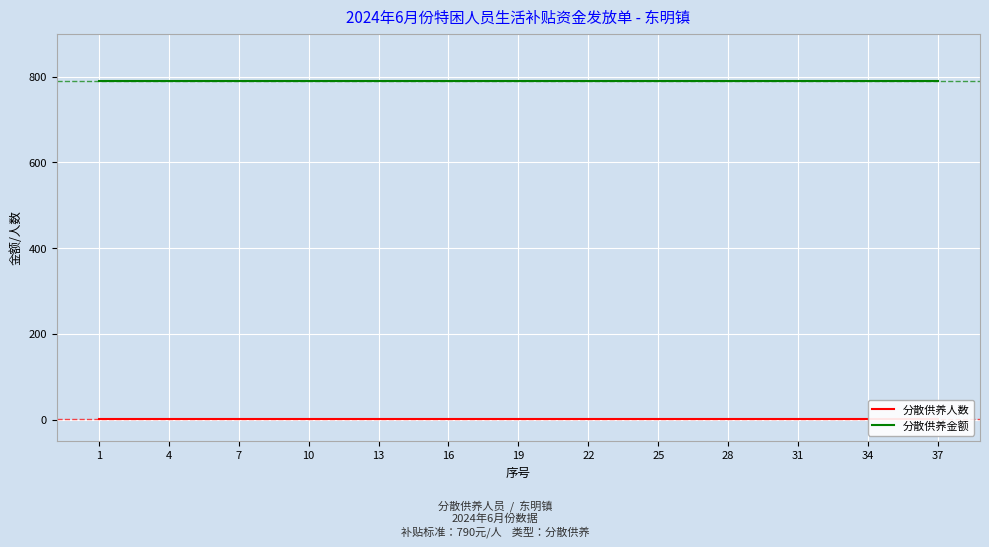

The value of 分散供养金额 at 23 is 529. True or false?

False